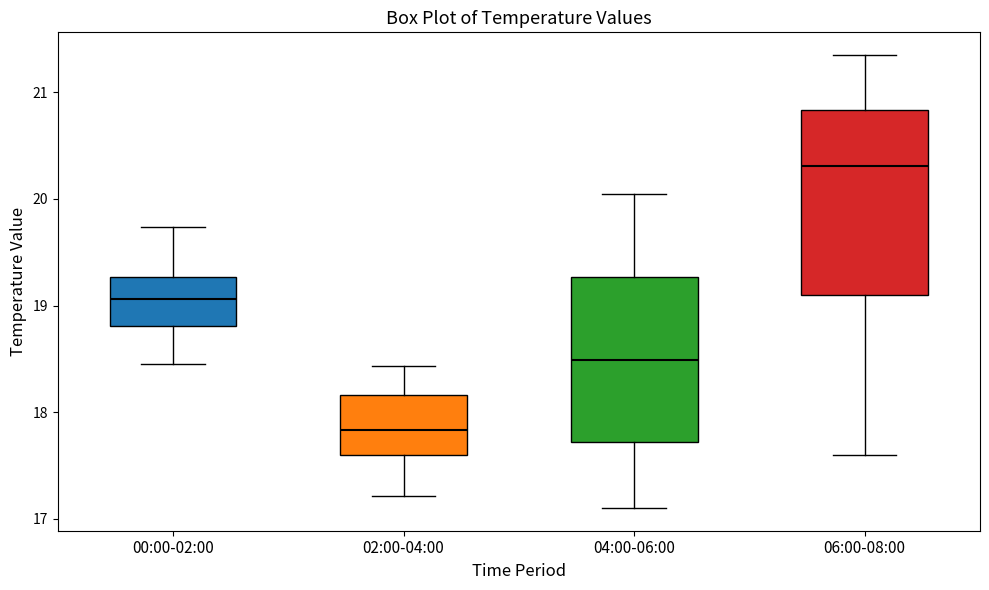

Comparing the boxes themselves (not the whiskers), which one is the tallest?

06:00-08:00